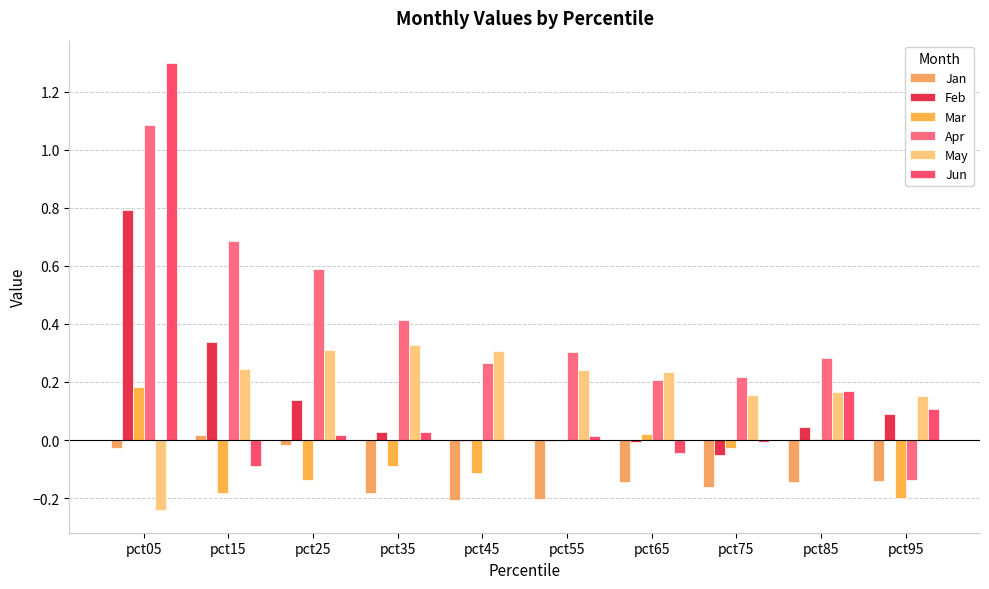

How many groups of bars are there?

10